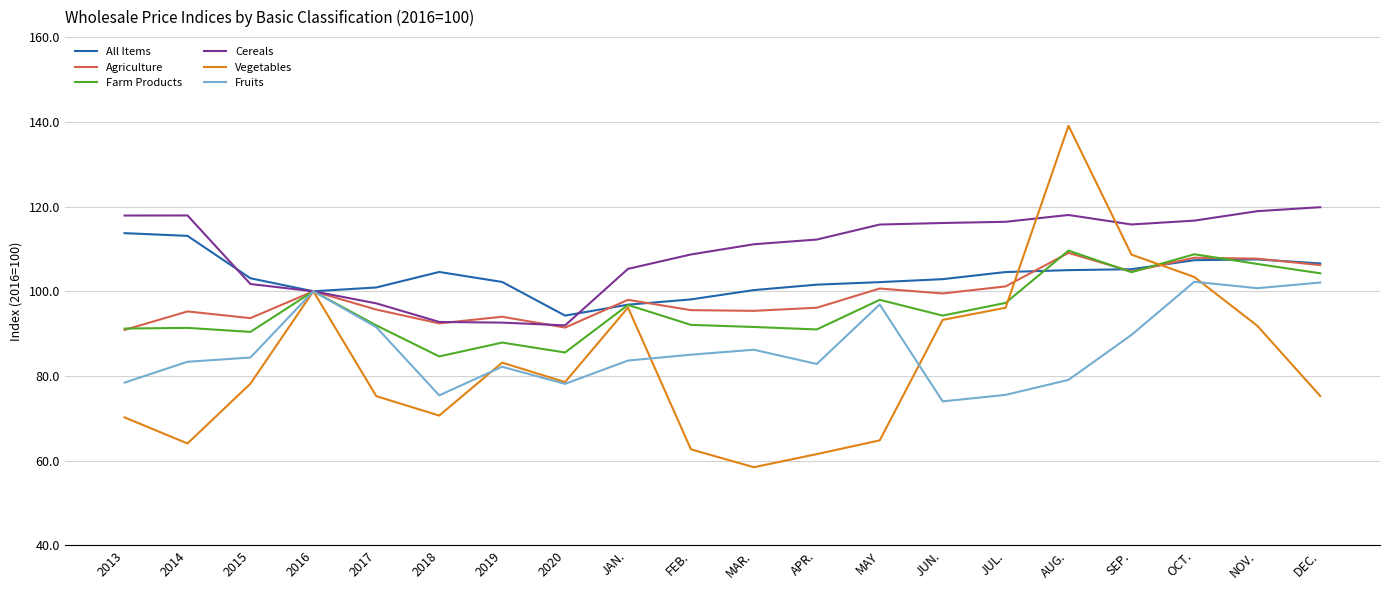

Read the Fruits value at 2018.

75.4